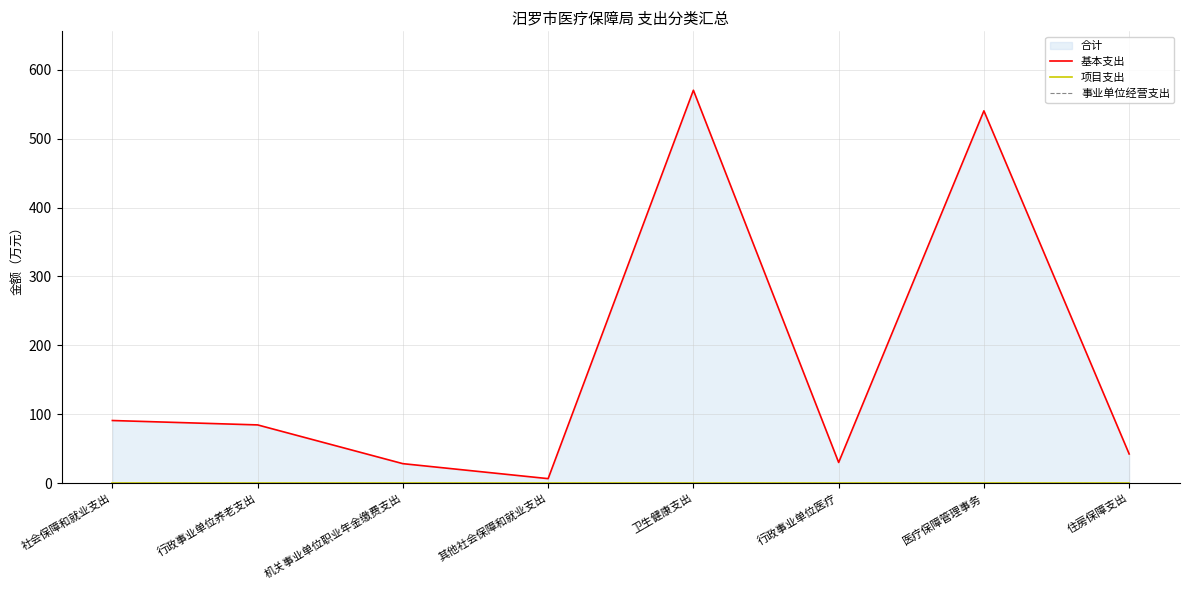

In 基本支出, how many points are lower than both neighbors (excluding endpoints)?

2